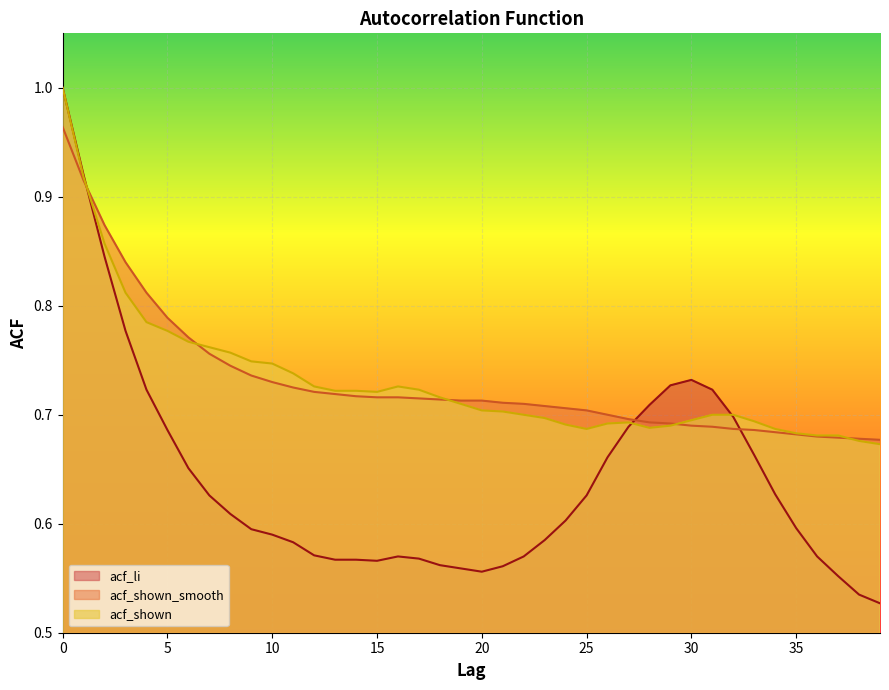

In acf_li, how many points are lower than both neighbors (excluding endpoints)?

2